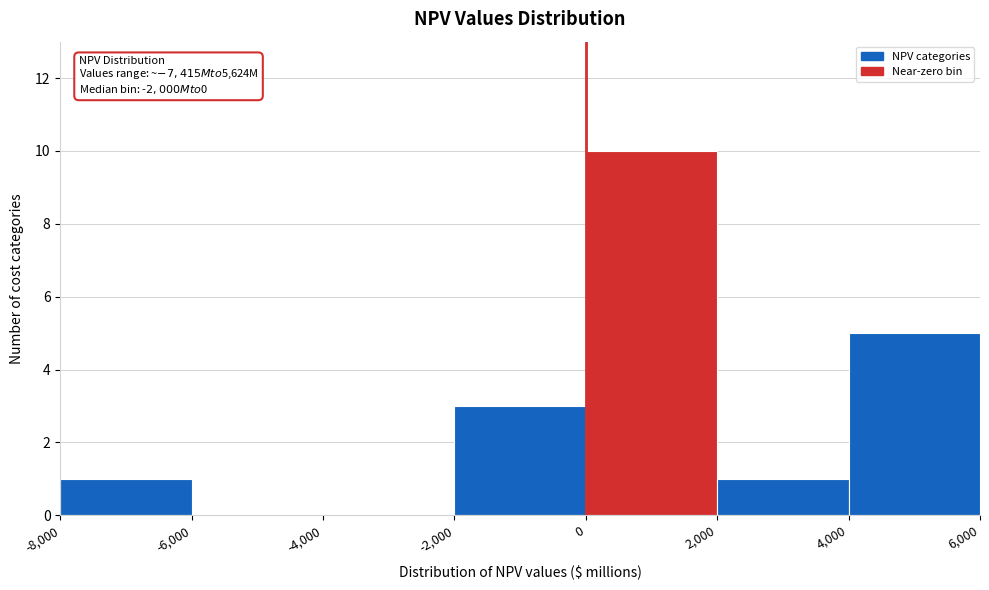

Which range on the x-axis has the tallest bar?

0 to 2,000